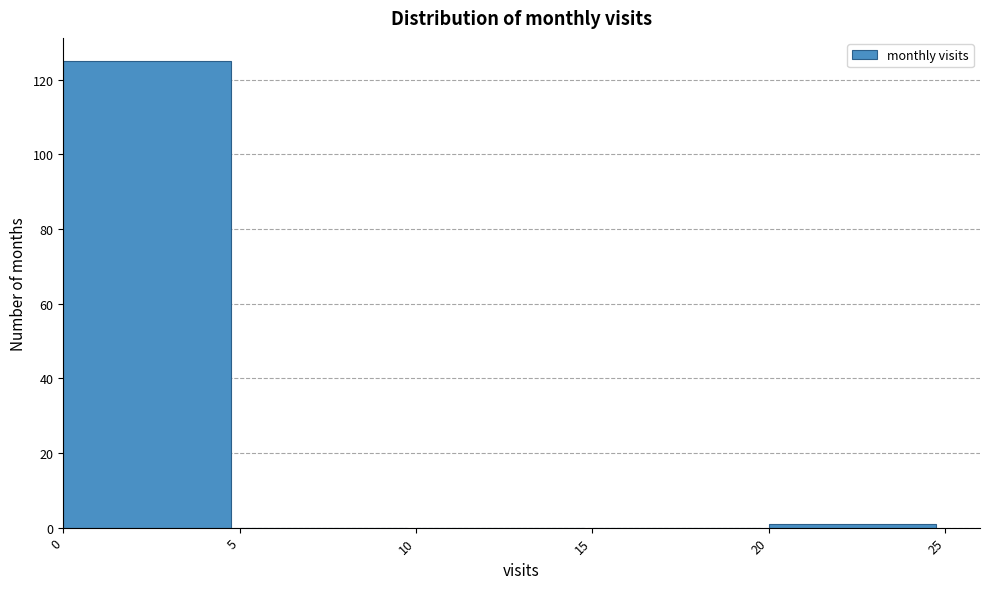

Reading left to right, transcribe this chart: for each bar, give the range it covers on the x-axis and its height. The values are not printed on the chart, so give them approximately, as read against the axis.

0 to 5: 126
5 to 10: 0
10 to 15: 0
15 to 20: 0
20 to 25: under 2